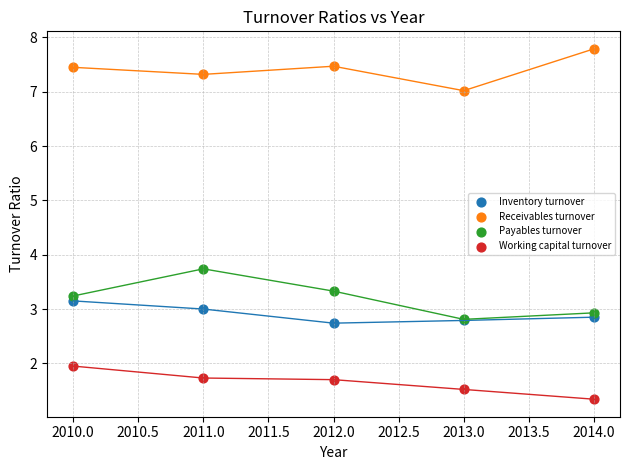

Which series contains the lowest Y value?

Working capital turnover